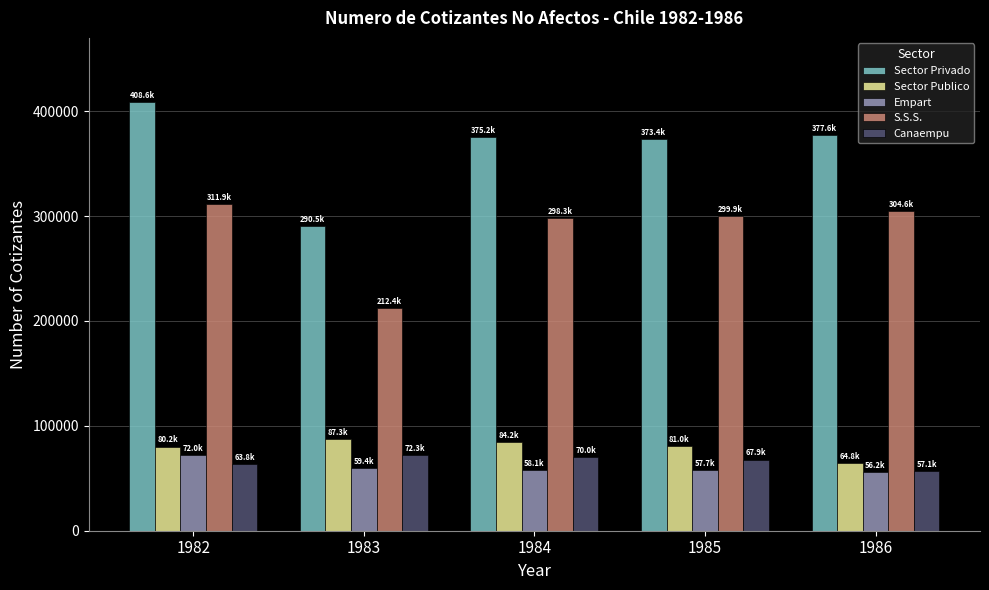

Is the value of Sector Publico at 1984 greater than the value of Canaempu at 1986?

Yes